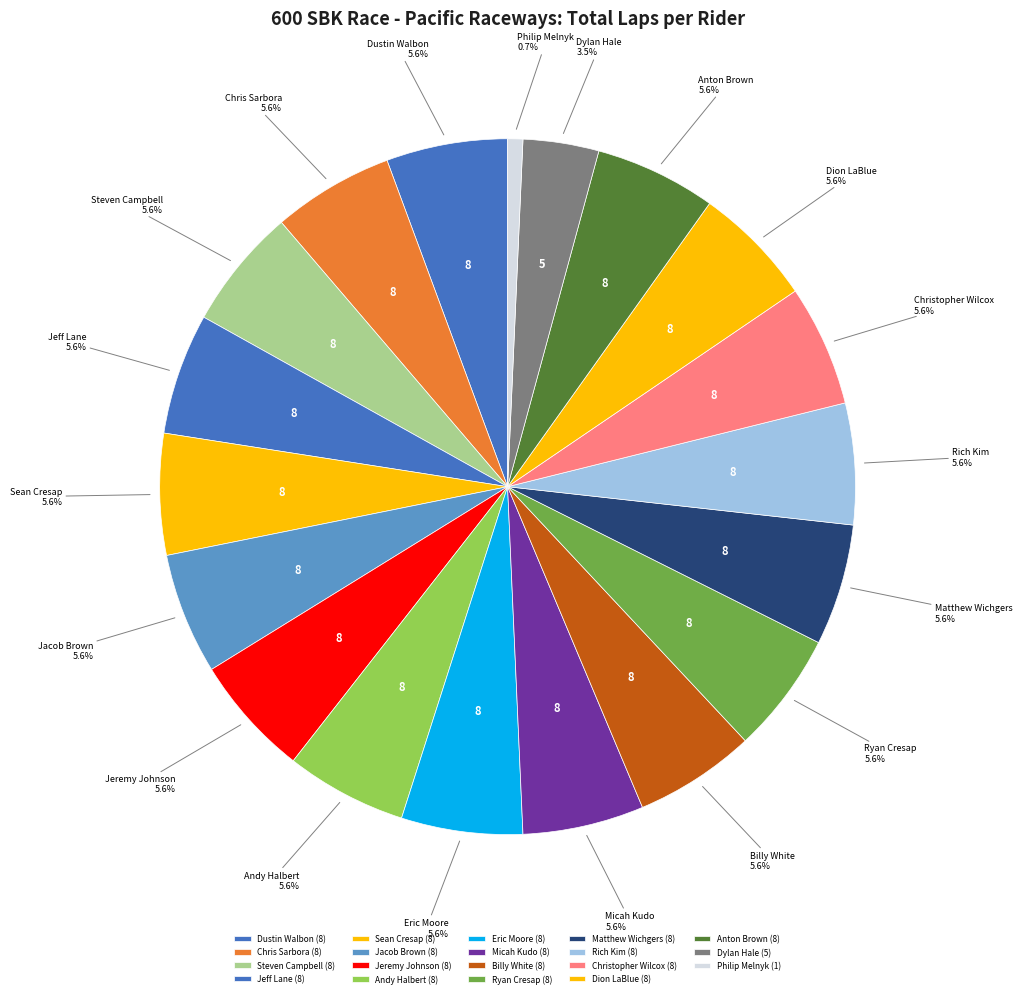

The Chris Sarbora slice represents 6% of the pie. True or false?

True